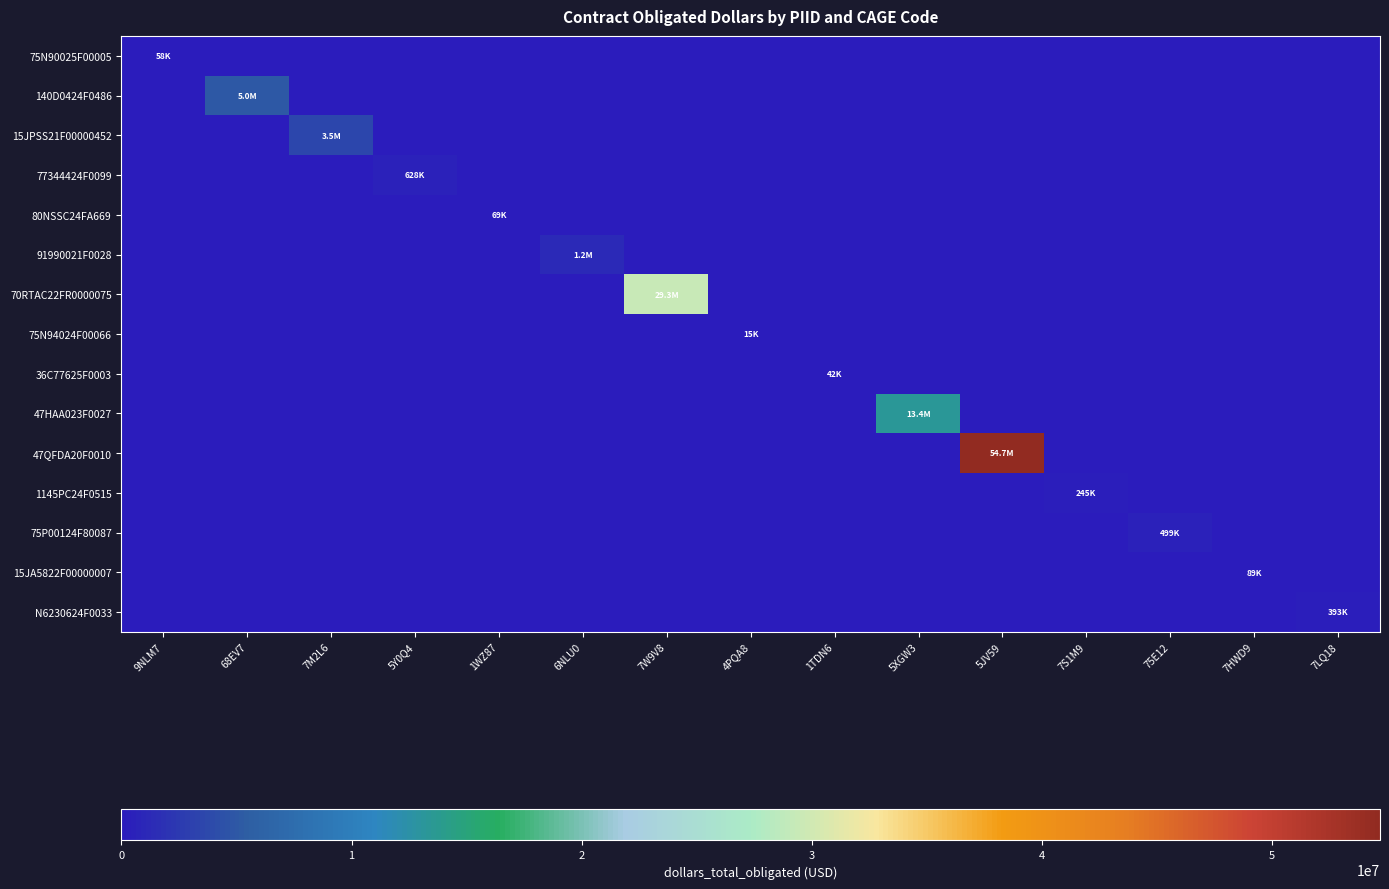

Reading left to right, list all the values displayed in this chart.

75N90025F00005: 9NLM7=57516.1	68EV7=0.0	7M2L6=0.0	5Y0Q4=0.0	1WZ87=0.0	6NLU0=0.0	7W9V8=0.0	4PQA8=0.0	1TDN6=0.0	5XGW3=0.0	5JV59=0.0	7S1M9=0.0	75E12=0.0	7HWD9=0.0	7LQ18=0.0
140D0424F0486: 9NLM7=0.0	68EV7=4962859.2	7M2L6=0.0	5Y0Q4=0.0	1WZ87=0.0	6NLU0=0.0	7W9V8=0.0	4PQA8=0.0	1TDN6=0.0	5XGW3=0.0	5JV59=0.0	7S1M9=0.0	75E12=0.0	7HWD9=0.0	7LQ18=0.0
15JPSS21F00000452: 9NLM7=0.0	68EV7=0.0	7M2L6=3450310.8	5Y0Q4=0.0	1WZ87=0.0	6NLU0=0.0	7W9V8=0.0	4PQA8=0.0	1TDN6=0.0	5XGW3=0.0	5JV59=0.0	7S1M9=0.0	75E12=0.0	7HWD9=0.0	7LQ18=0.0
77344424F0099: 9NLM7=0.0	68EV7=0.0	7M2L6=0.0	5Y0Q4=627975.9	1WZ87=0.0	6NLU0=0.0	7W9V8=0.0	4PQA8=0.0	1TDN6=0.0	5XGW3=0.0	5JV59=0.0	7S1M9=0.0	75E12=0.0	7HWD9=0.0	7LQ18=0.0
80NSSC24FA669: 9NLM7=0.0	68EV7=0.0	7M2L6=0.0	5Y0Q4=0.0	1WZ87=68850.0	6NLU0=0.0	7W9V8=0.0	4PQA8=0.0	1TDN6=0.0	5XGW3=0.0	5JV59=0.0	7S1M9=0.0	75E12=0.0	7HWD9=0.0	7LQ18=0.0
91990021F0028: 9NLM7=0.0	68EV7=0.0	7M2L6=0.0	5Y0Q4=0.0	1WZ87=0.0	6NLU0=1242419.4	7W9V8=0.0	4PQA8=0.0	1TDN6=0.0	5XGW3=0.0	5JV59=0.0	7S1M9=0.0	75E12=0.0	7HWD9=0.0	7LQ18=0.0
70RTAC22FR0000075: 9NLM7=0.0	68EV7=0.0	7M2L6=0.0	5Y0Q4=0.0	1WZ87=0.0	6NLU0=0.0	7W9V8=29278928.4	4PQA8=0.0	1TDN6=0.0	5XGW3=0.0	5JV59=0.0	7S1M9=0.0	75E12=0.0	7HWD9=0.0	7LQ18=0.0
75N94024F00066: 9NLM7=0.0	68EV7=0.0	7M2L6=0.0	5Y0Q4=0.0	1WZ87=0.0	6NLU0=0.0	7W9V8=0.0	4PQA8=15000.0	1TDN6=0.0	5XGW3=0.0	5JV59=0.0	7S1M9=0.0	75E12=0.0	7HWD9=0.0	7LQ18=0.0
36C77625F0003: 9NLM7=0.0	68EV7=0.0	7M2L6=0.0	5Y0Q4=0.0	1WZ87=0.0	6NLU0=0.0	7W9V8=0.0	4PQA8=0.0	1TDN6=41532.8	5XGW3=0.0	5JV59=0.0	7S1M9=0.0	75E12=0.0	7HWD9=0.0	7LQ18=0.0
47HAA023F0027: 9NLM7=0.0	68EV7=0.0	7M2L6=0.0	5Y0Q4=0.0	1WZ87=0.0	6NLU0=0.0	7W9V8=0.0	4PQA8=0.0	1TDN6=0.0	5XGW3=13381985.8	5JV59=0.0	7S1M9=0.0	75E12=0.0	7HWD9=0.0	7LQ18=0.0
47QFDA20F0010: 9NLM7=0.0	68EV7=0.0	7M2L6=0.0	5Y0Q4=0.0	1WZ87=0.0	6NLU0=0.0	7W9V8=0.0	4PQA8=0.0	1TDN6=0.0	5XGW3=0.0	5JV59=54698170.7	7S1M9=0.0	75E12=0.0	7HWD9=0.0	7LQ18=0.0
1145PC24F0515: 9NLM7=0.0	68EV7=0.0	7M2L6=0.0	5Y0Q4=0.0	1WZ87=0.0	6NLU0=0.0	7W9V8=0.0	4PQA8=0.0	1TDN6=0.0	5XGW3=0.0	5JV59=0.0	7S1M9=244586.0	75E12=0.0	7HWD9=0.0	7LQ18=0.0
75P00124F80087: 9NLM7=0.0	68EV7=0.0	7M2L6=0.0	5Y0Q4=0.0	1WZ87=0.0	6NLU0=0.0	7W9V8=0.0	4PQA8=0.0	1TDN6=0.0	5XGW3=0.0	5JV59=0.0	7S1M9=0.0	75E12=499396.0	7HWD9=0.0	7LQ18=0.0
15JA5822F00000007: 9NLM7=0.0	68EV7=0.0	7M2L6=0.0	5Y0Q4=0.0	1WZ87=0.0	6NLU0=0.0	7W9V8=0.0	4PQA8=0.0	1TDN6=0.0	5XGW3=0.0	5JV59=0.0	7S1M9=0.0	75E12=0.0	7HWD9=88963.0	7LQ18=0.0
N6230624F0033: 9NLM7=0.0	68EV7=0.0	7M2L6=0.0	5Y0Q4=0.0	1WZ87=0.0	6NLU0=0.0	7W9V8=0.0	4PQA8=0.0	1TDN6=0.0	5XGW3=0.0	5JV59=0.0	7S1M9=0.0	75E12=0.0	7HWD9=0.0	7LQ18=393080.0